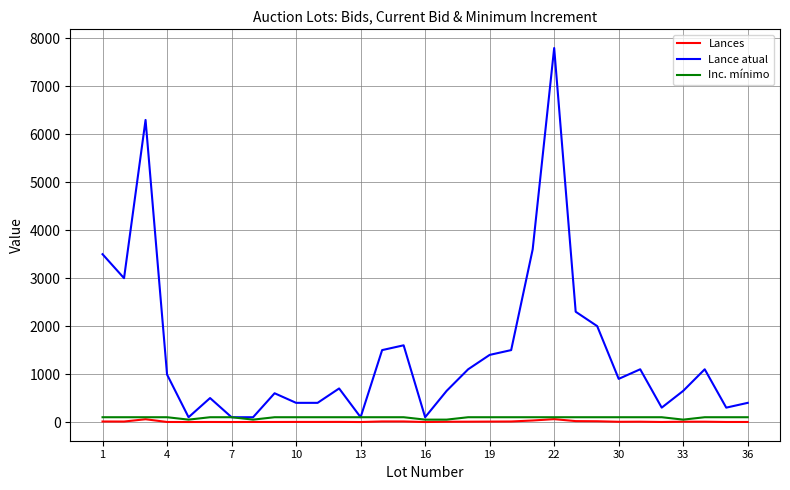

True or false: Lances and Lance atual cross at least once.

False